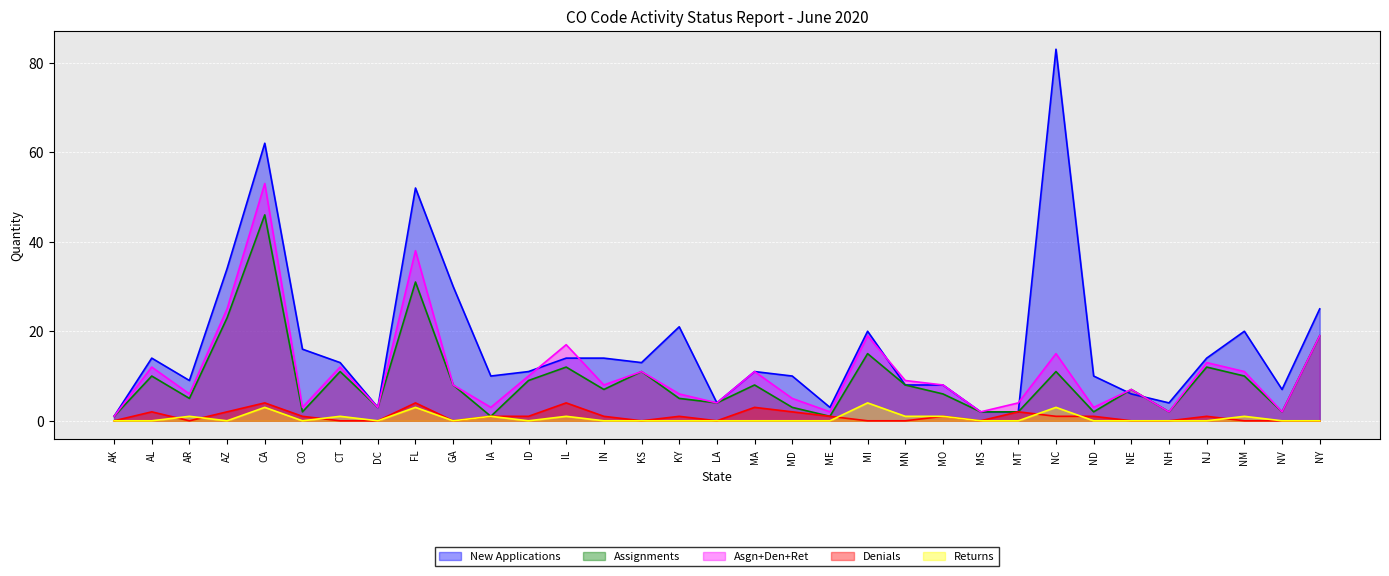

How many lines are shown in the chart?

5